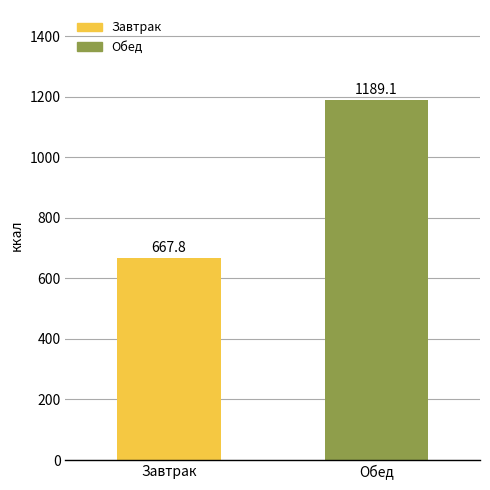

Between Обед and Завтрак, which is larger?

Обед